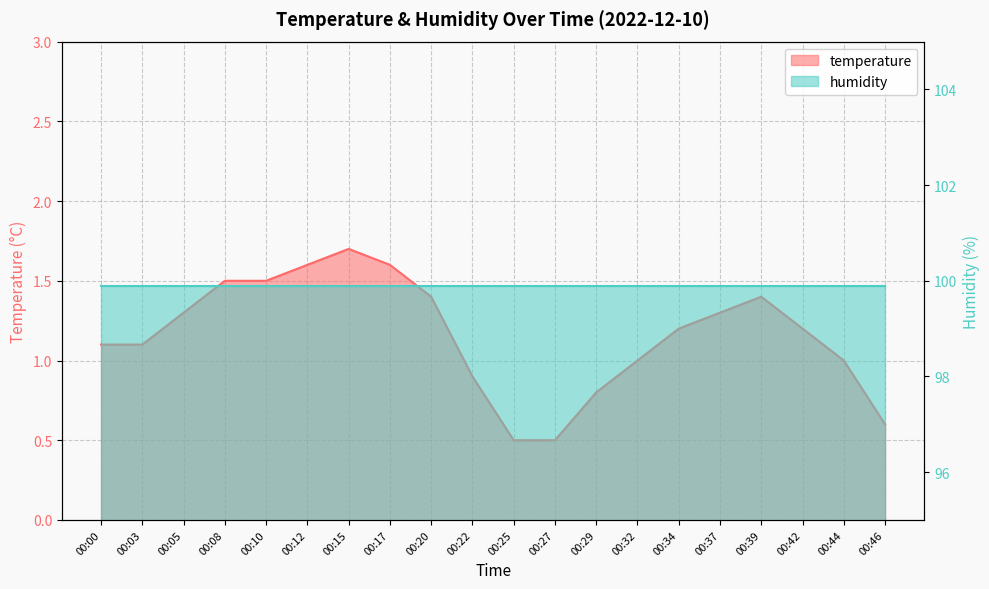

What is the value of the 14th point from the left?

1.0